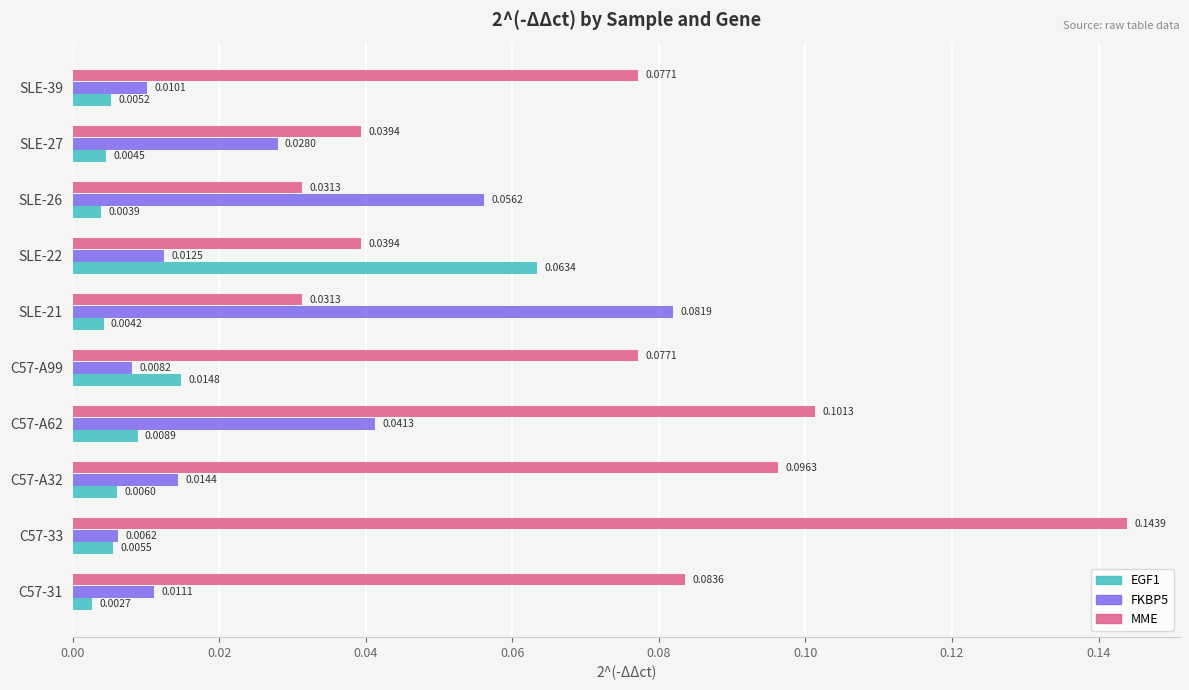

At how many categories does at least one series exceed 0?

10